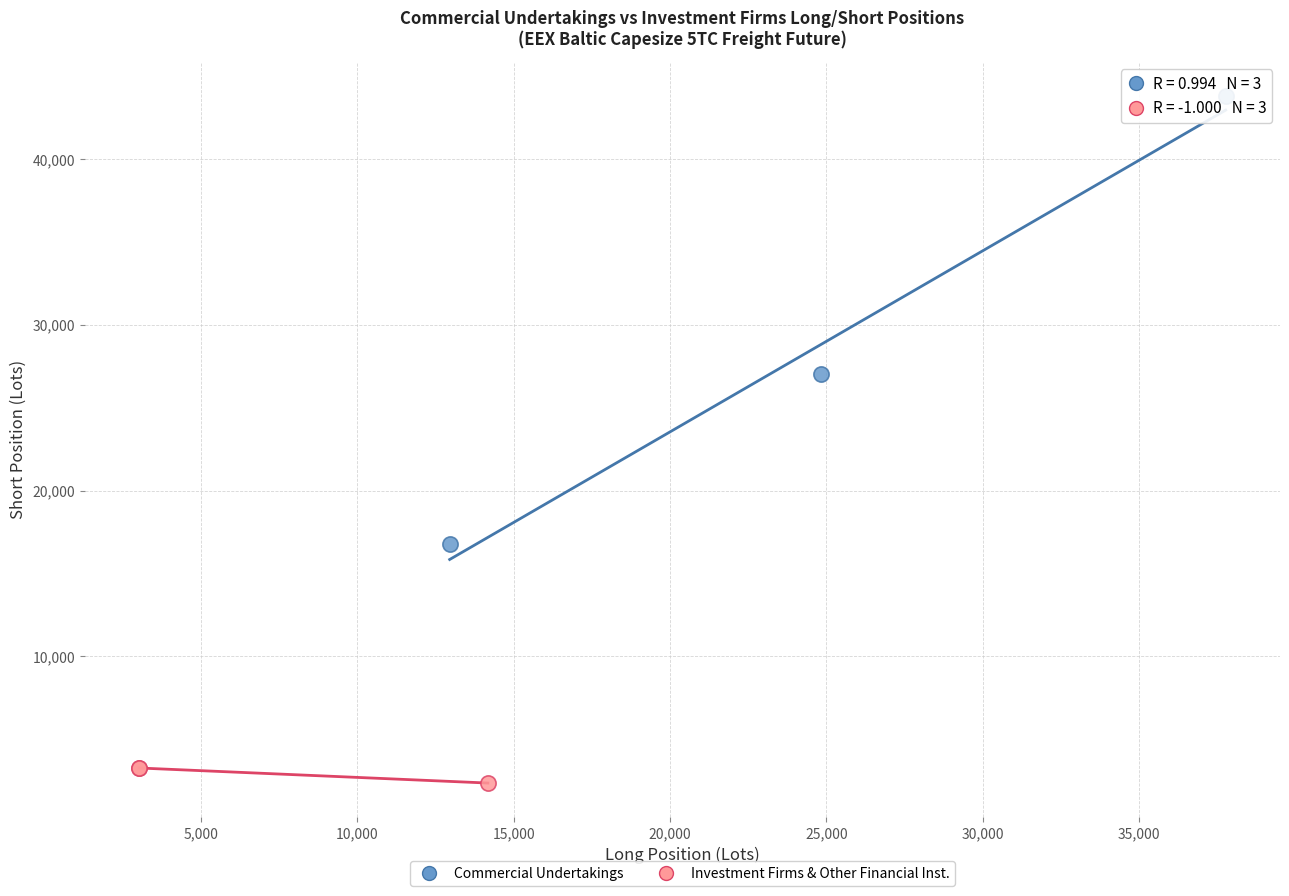

Which series has the largest Y range (max minus min)?

Commercial Undertakings